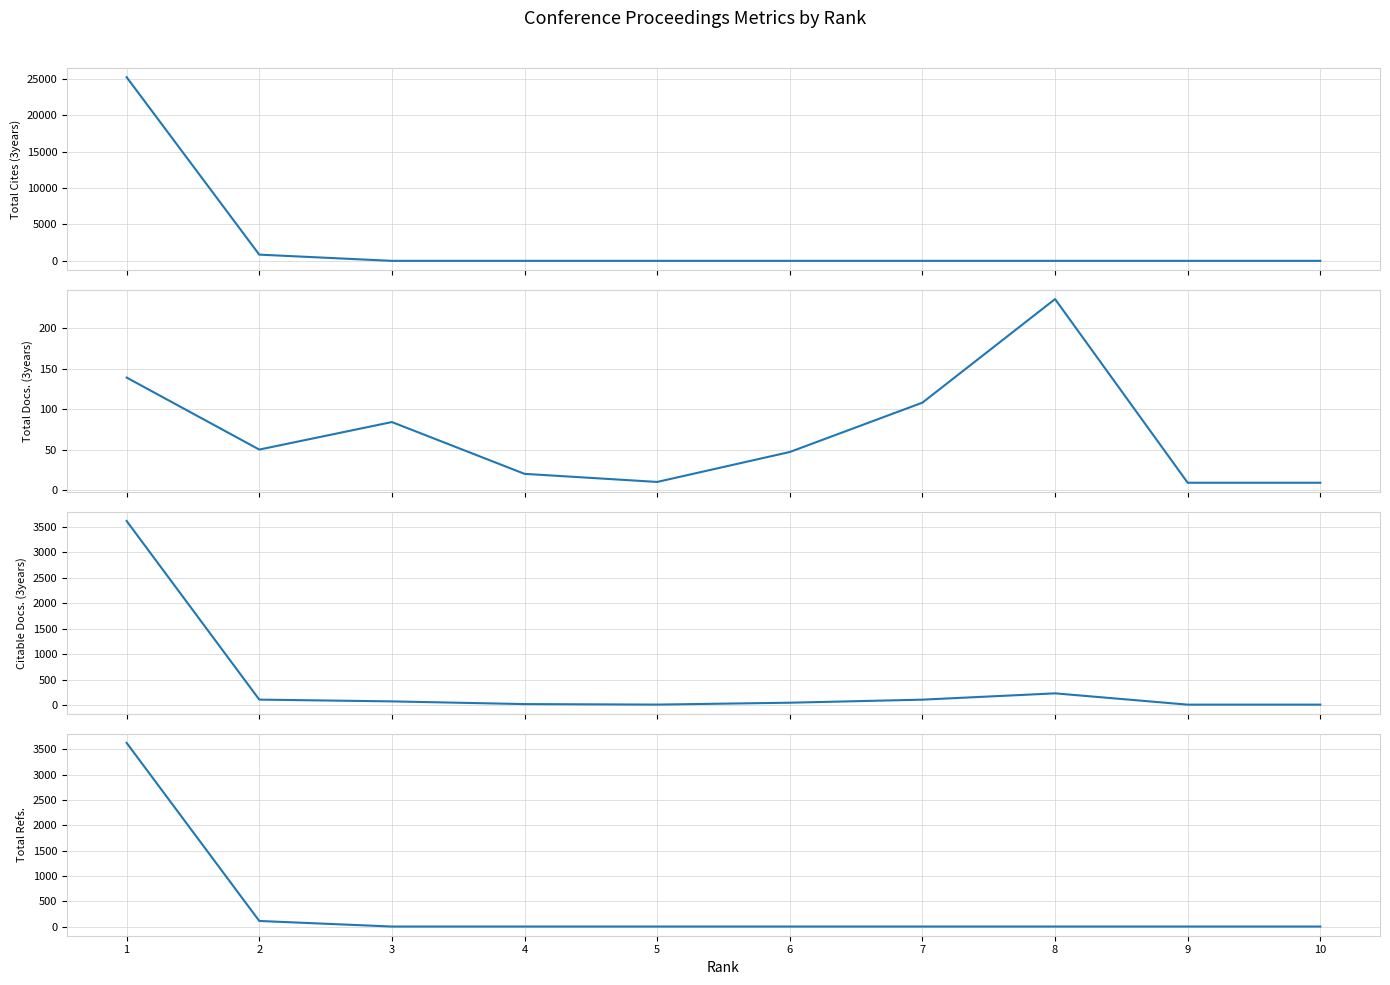

What is the difference between the maximum and minimum values in the Citable Docs. (3years) series?

3610